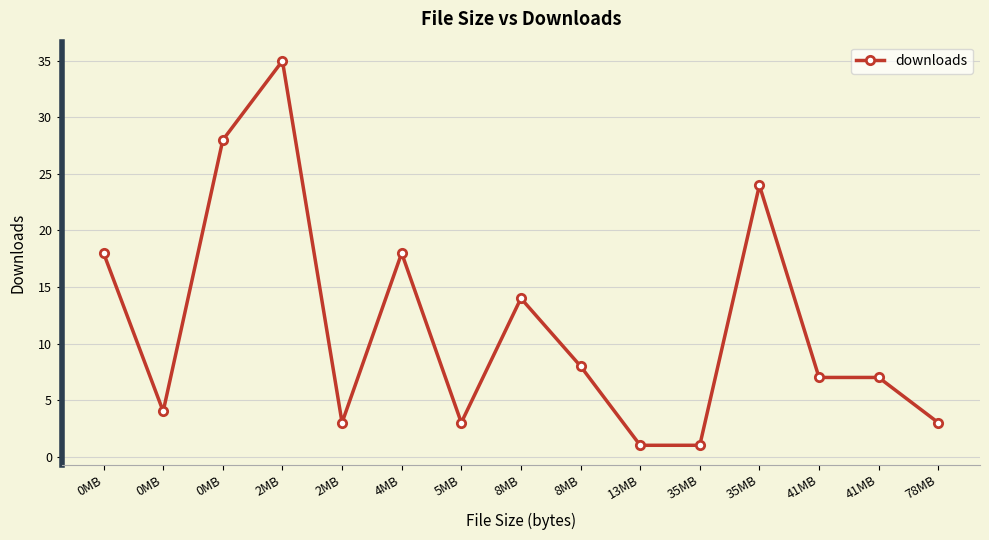

How many distinct data groups are displayed?

1